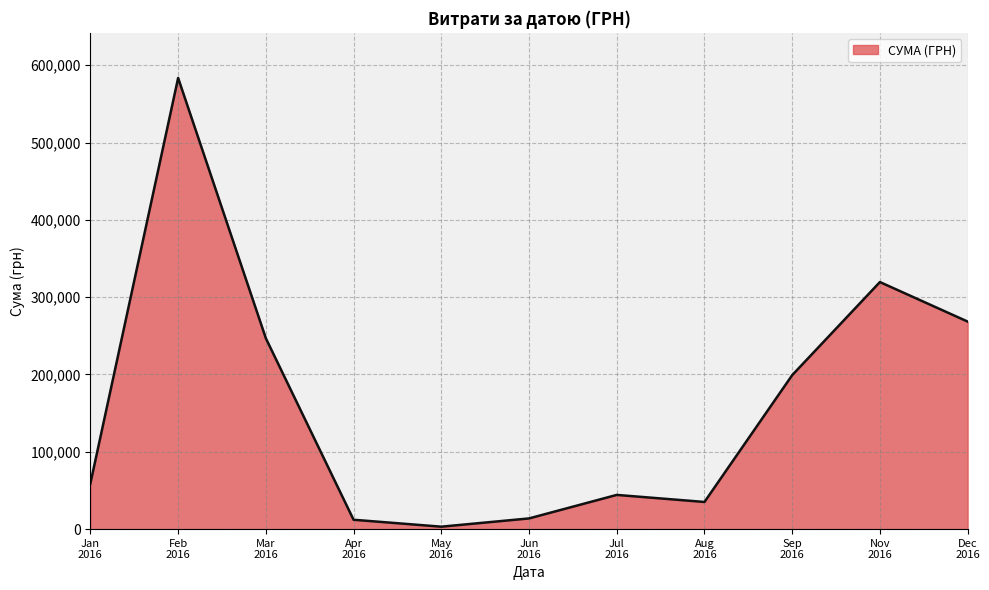

How many categories are shown in the chart?

11